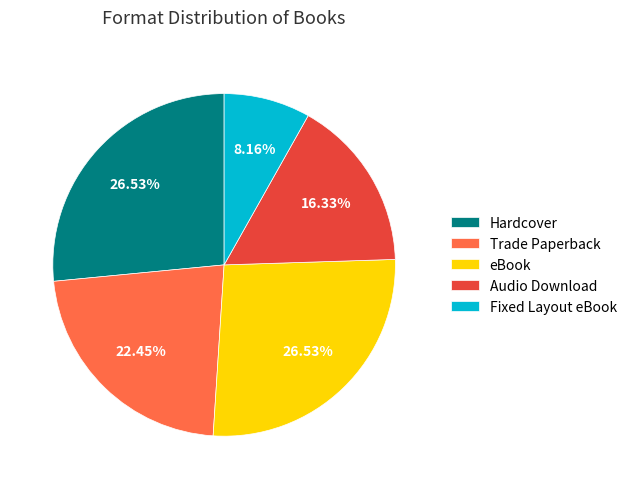

To the nearest percent, what is the difference between the largest and smallest slice percentages?

18%